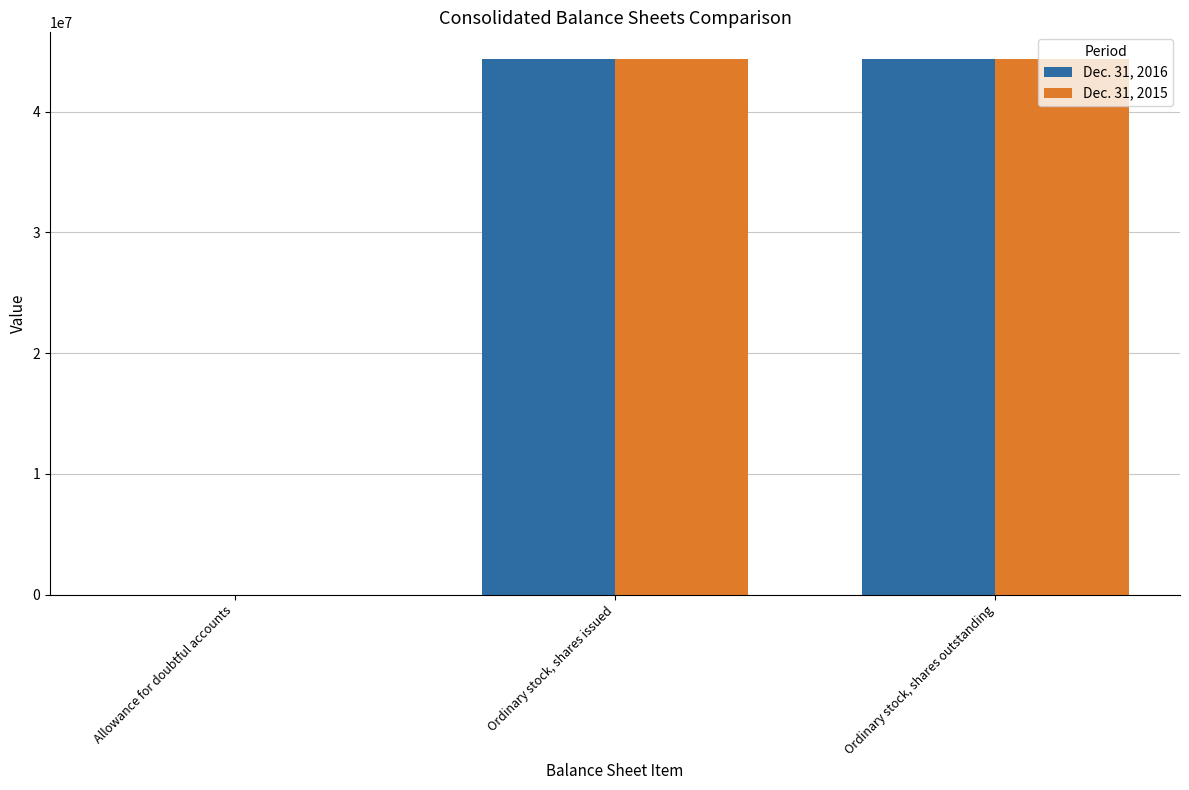

Is it true that Dec. 31, 2016 equals 74431976 at Ordinary stock, shares outstanding?

False